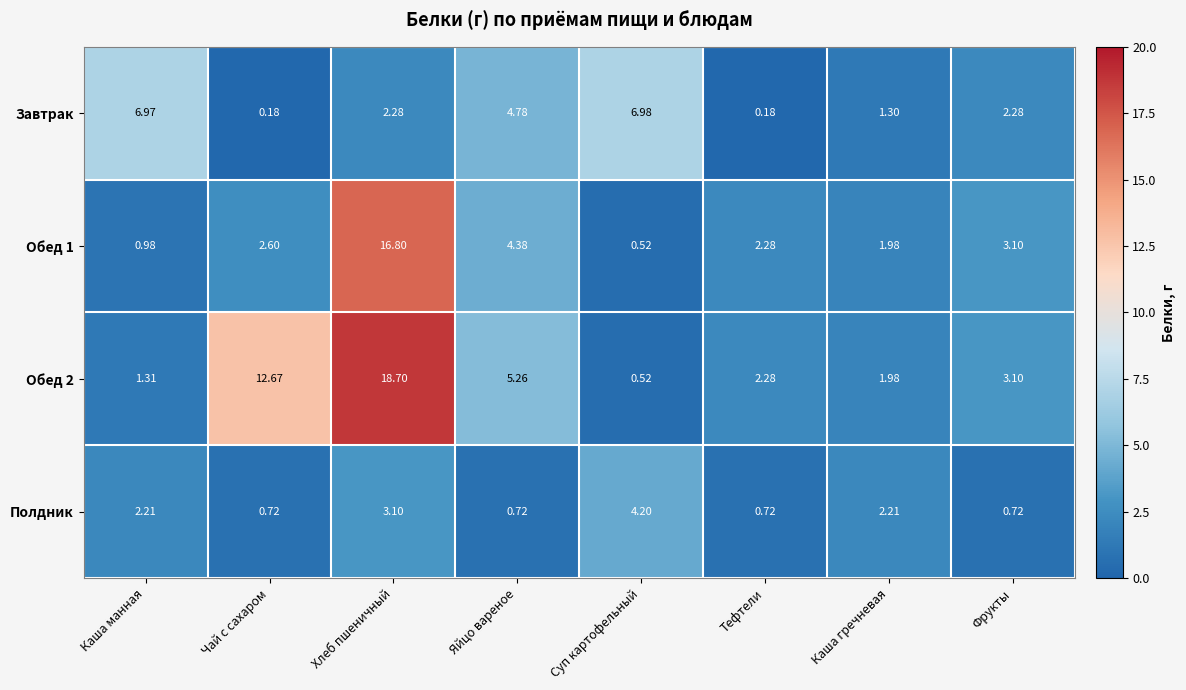

Which series has the widest spread of values?

Обед 2